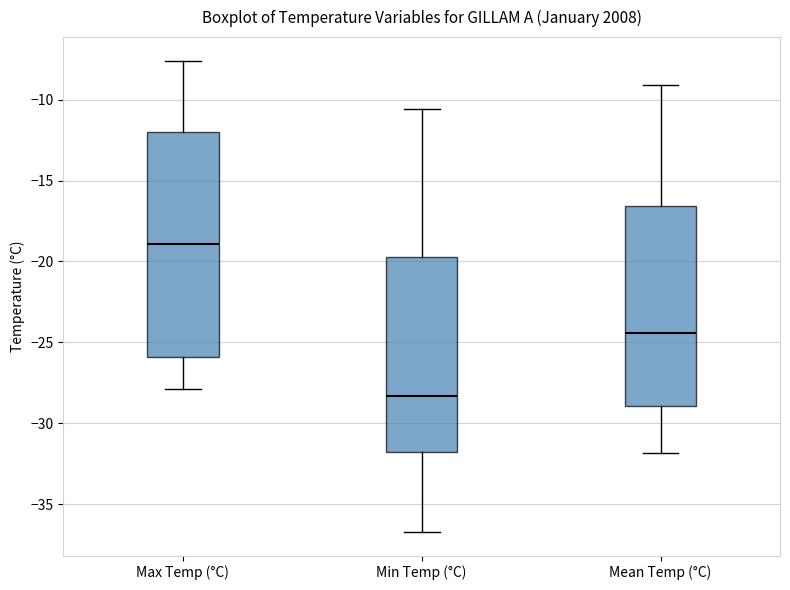

Reading left to right, read every box against the y-axis: the position of its median line, the range the box covers, and the ends of its whiskers. The values are not printed on the chart, so give them approximately, as read against the axis.

Max Temp (°C): median -19.0, box -26.0 to -12.0, whiskers -28.0 to -7.5
Min Temp (°C): median -28.5, box -31.5 to -19.5, whiskers -36.5 to -10.5
Mean Temp (°C): median -24.5, box -29.0 to -16.5, whiskers -32.0 to -9.0